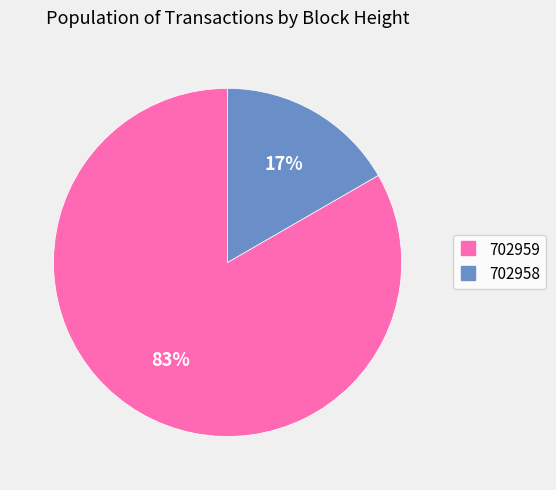

Which category accounts for the majority?

702959